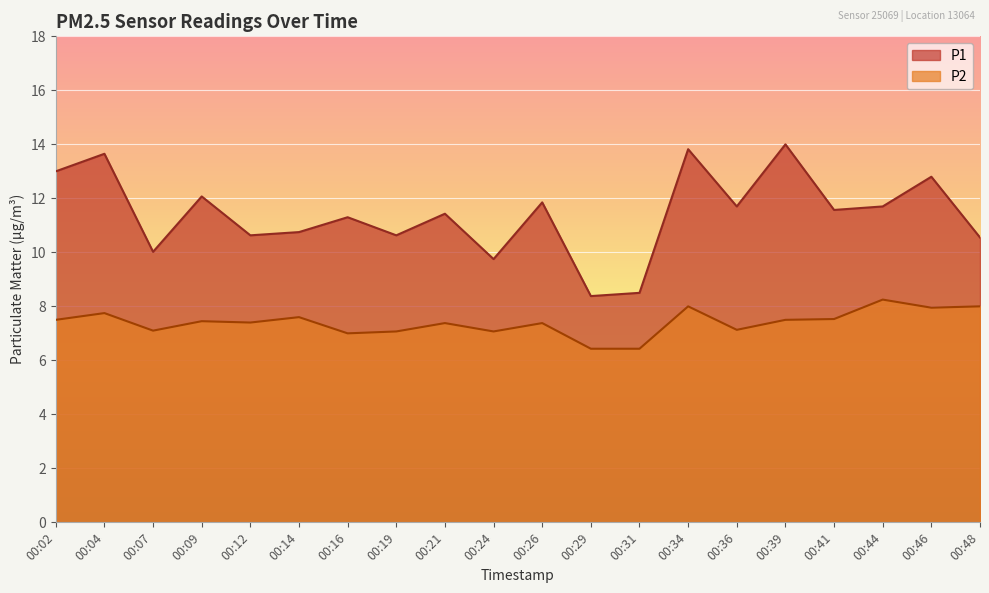

What is the spread (max minus min) of values at 00:12?

3.2